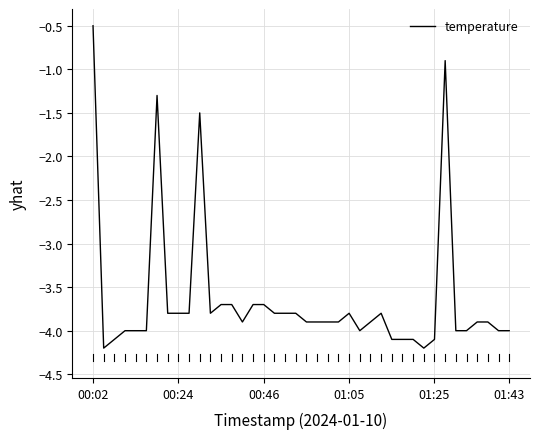

What is the difference between the maximum and minimum values?

3.7